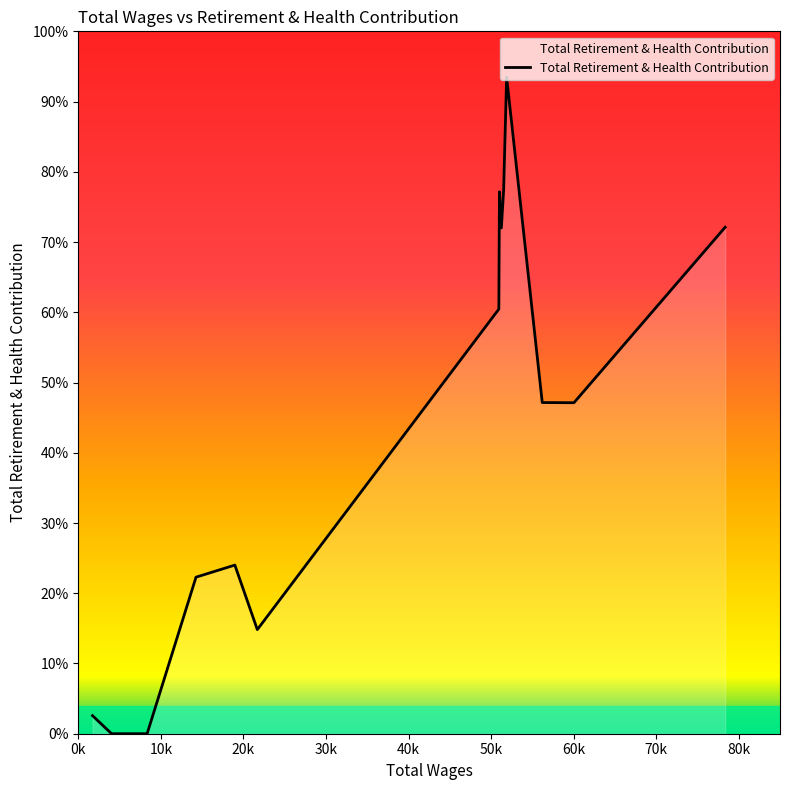

Does the chart display data point markers on the line(s)?

No